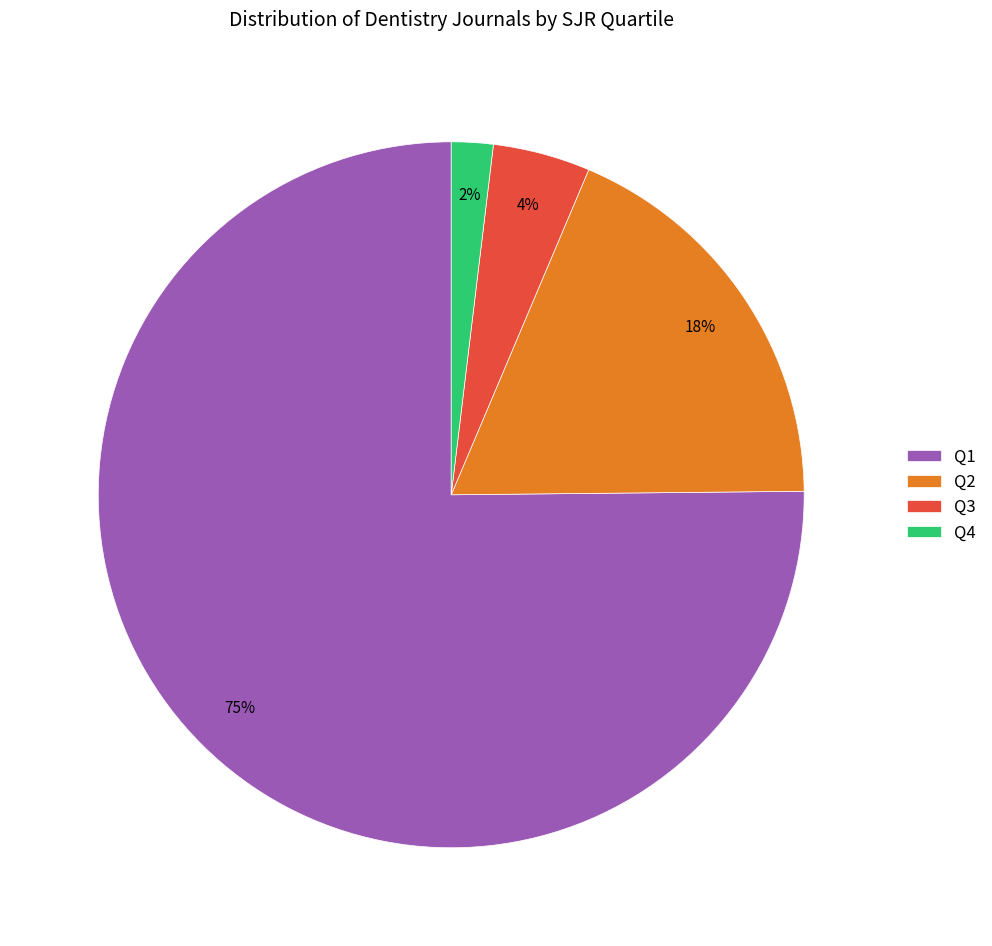

Does Q1 account for over 50% of the chart?

Yes